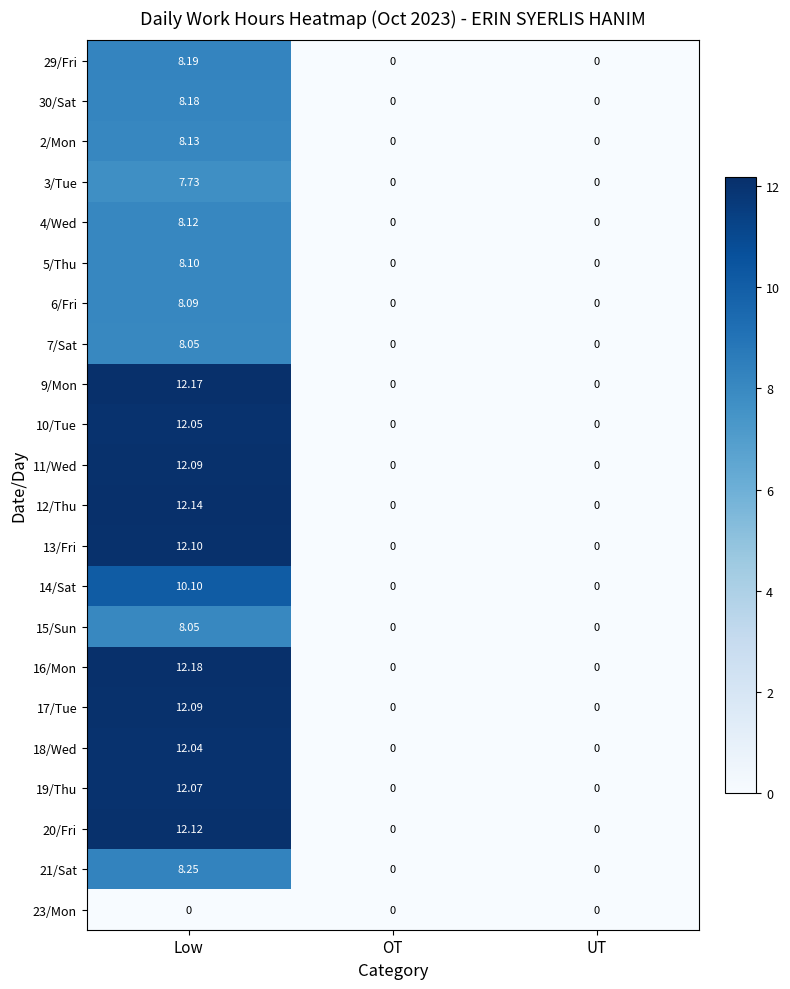

Which series has the widest spread of values?

16/Mon